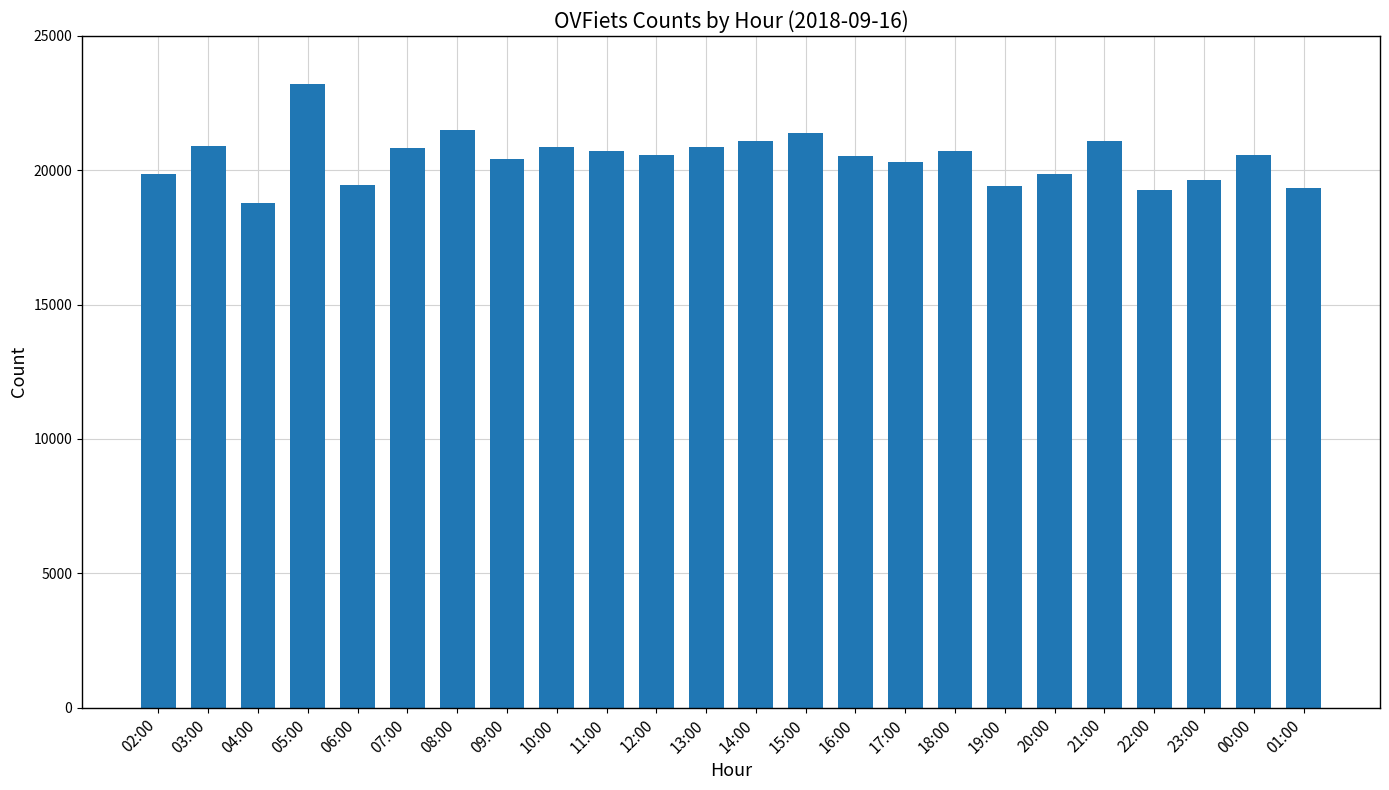

What is the difference between the maximum and minimum values?

4419